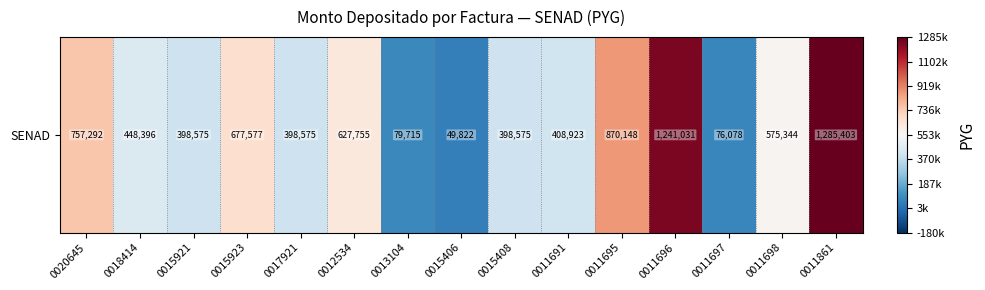

How many values are above zero?

7